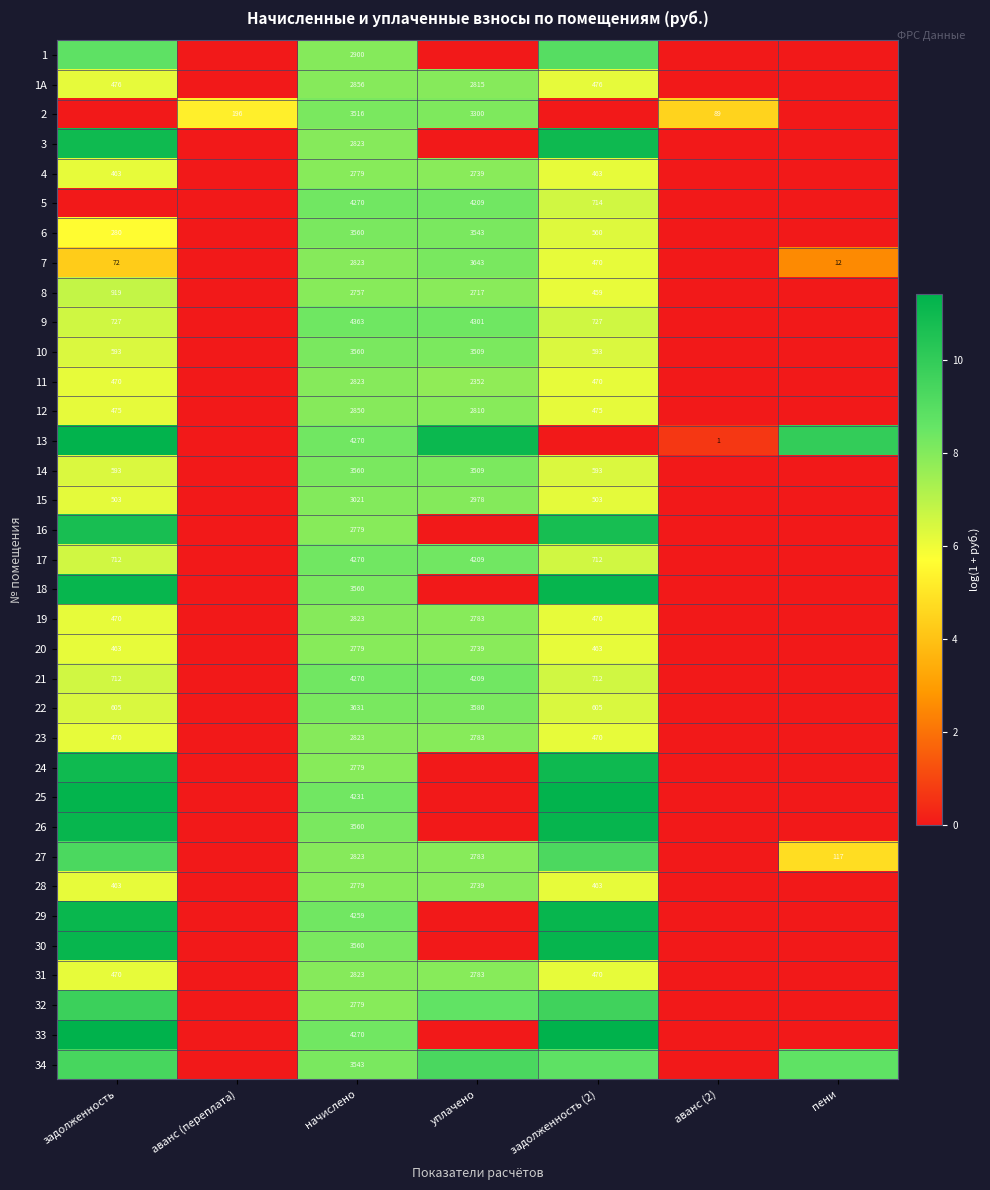

Is the value of 27 at начислено greater than the value of 29 at начислено?

No